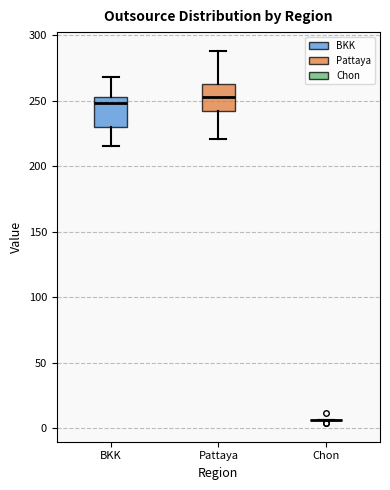

Reading left to right, read every box against the y-axis: the position of its median line, the range the box covers, and the ends of its whiskers. The values are not printed on the chart, so give them approximately, as read against the axis.

BKK: median 250, box 230 to 255, whiskers 215 to 270
Pattaya: median 255, box 240 to 265, whiskers 220 to 290
Chon: box collapsed to a line at 5, whiskers 5 to 5